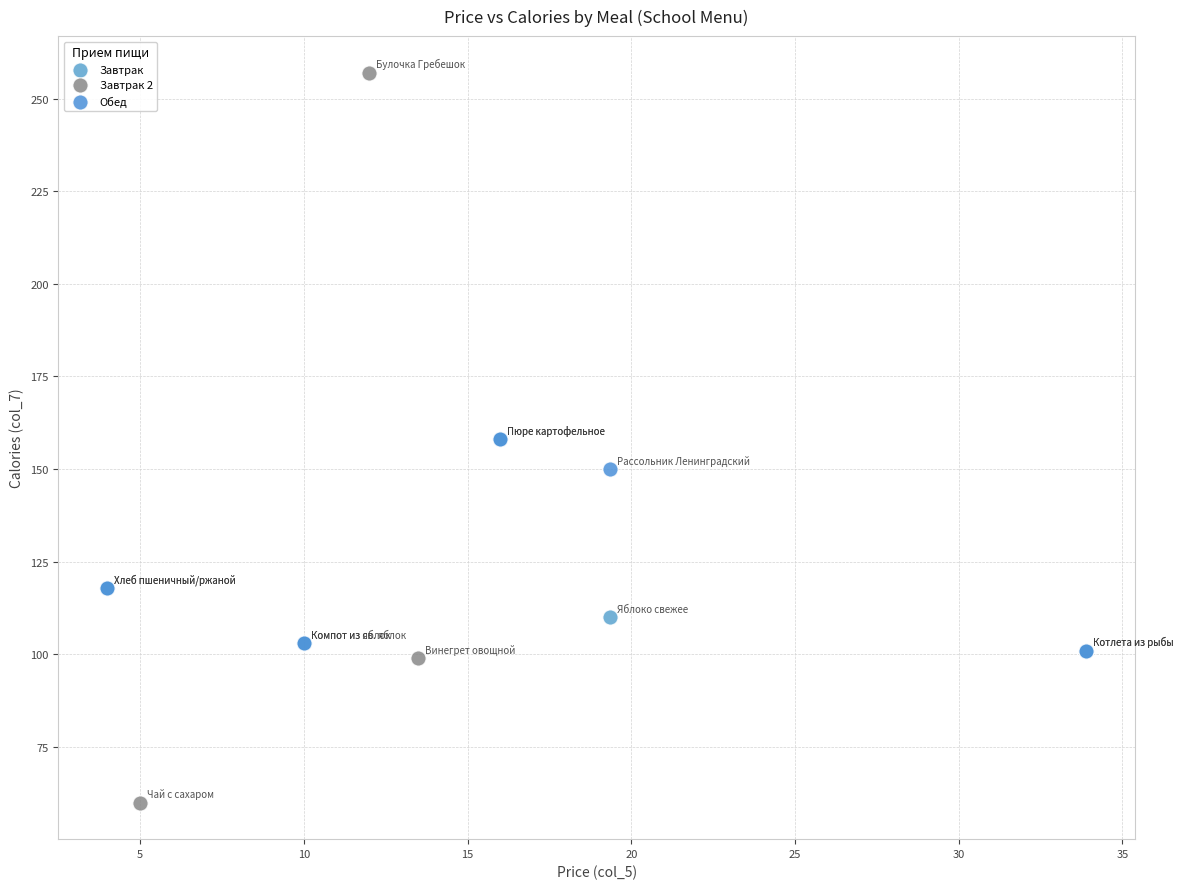

Which series has the widest spread of Y values?

Завтрак 2